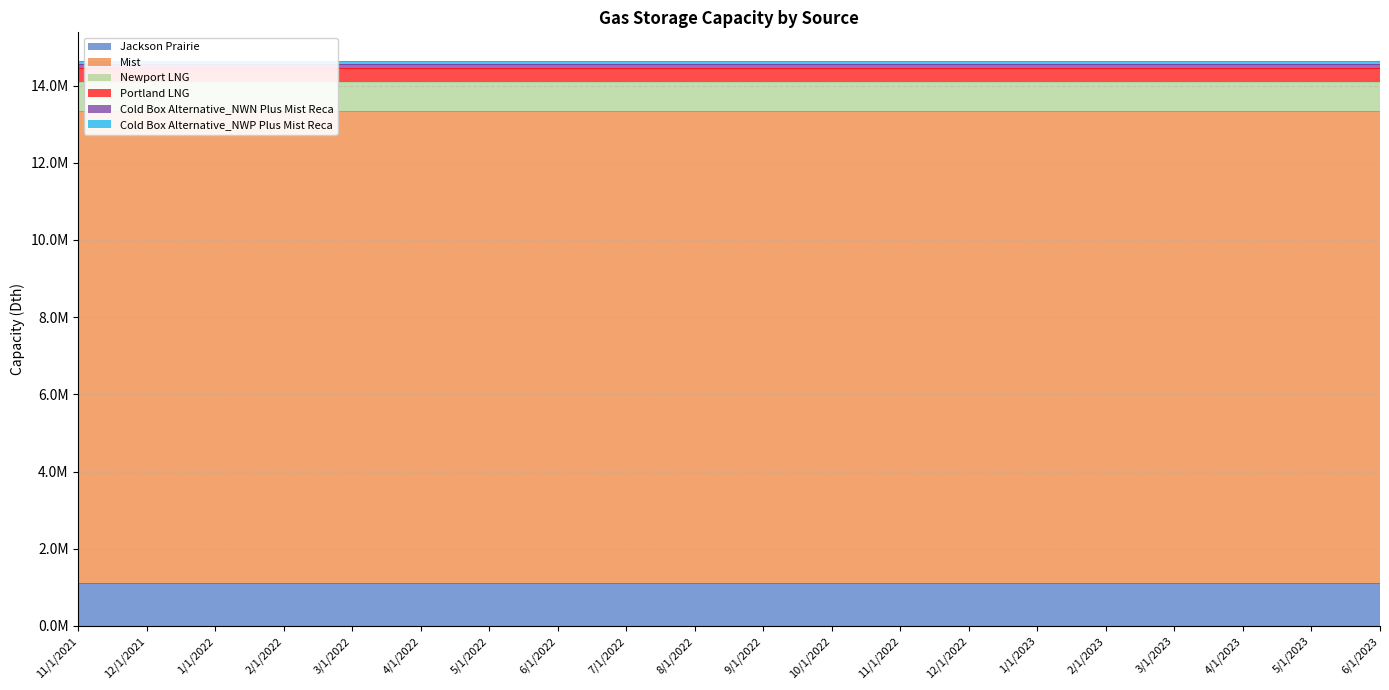

What is the minimum value shown in the chart?

96108